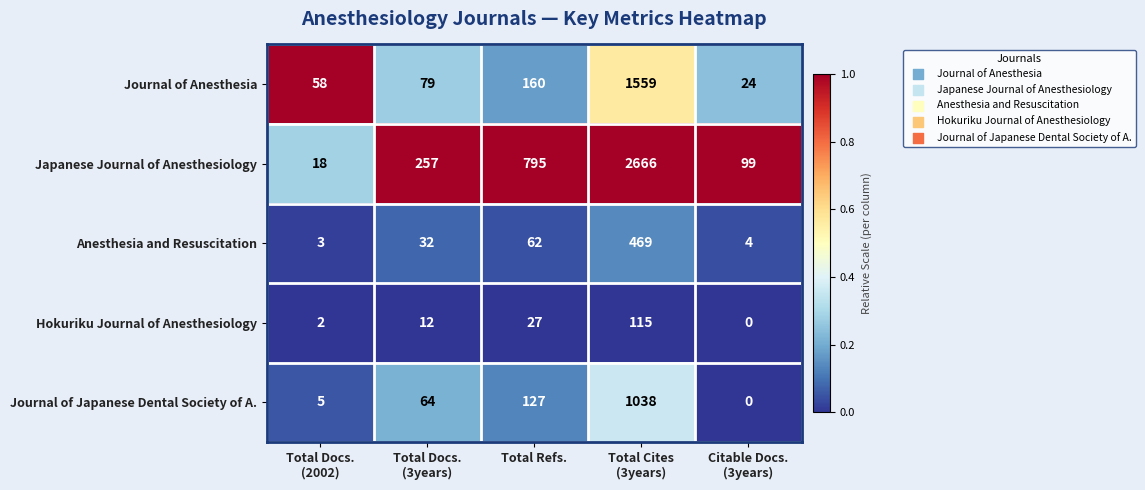

Rank the series at Total Refs. from lowest to highest value.

Hokuriku Journal of Anesthesiology, Anesthesia and Resuscitation, Journal of Japanese Dental Society of A., Journal of Anesthesia, Japanese Journal of Anesthesiology